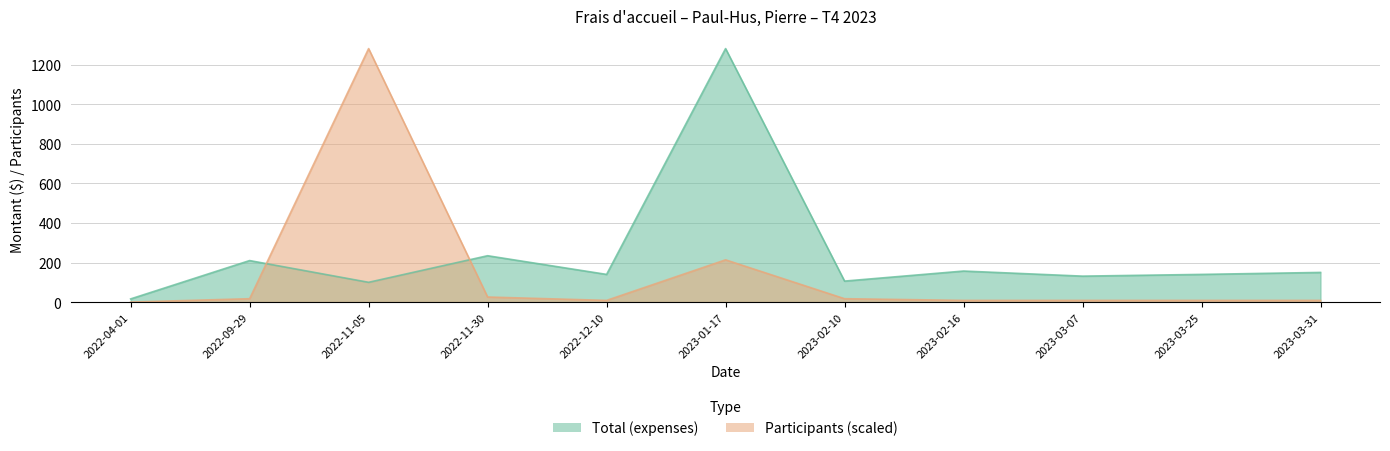

What is the difference between the Total (expenses) values at 2022-11-30 and 2023-03-25?

94.5